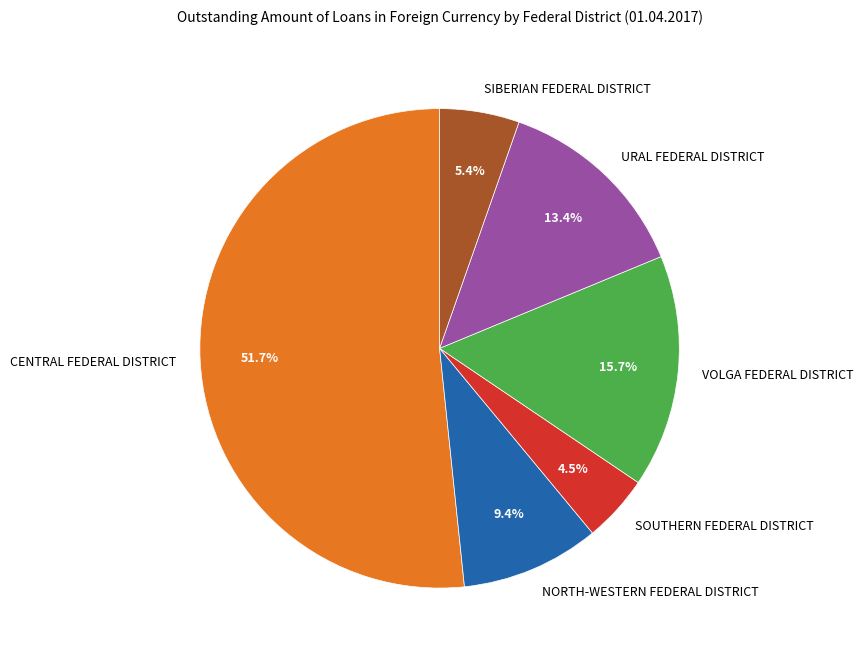

Is there any slice that represents more than half of the pie?

Yes